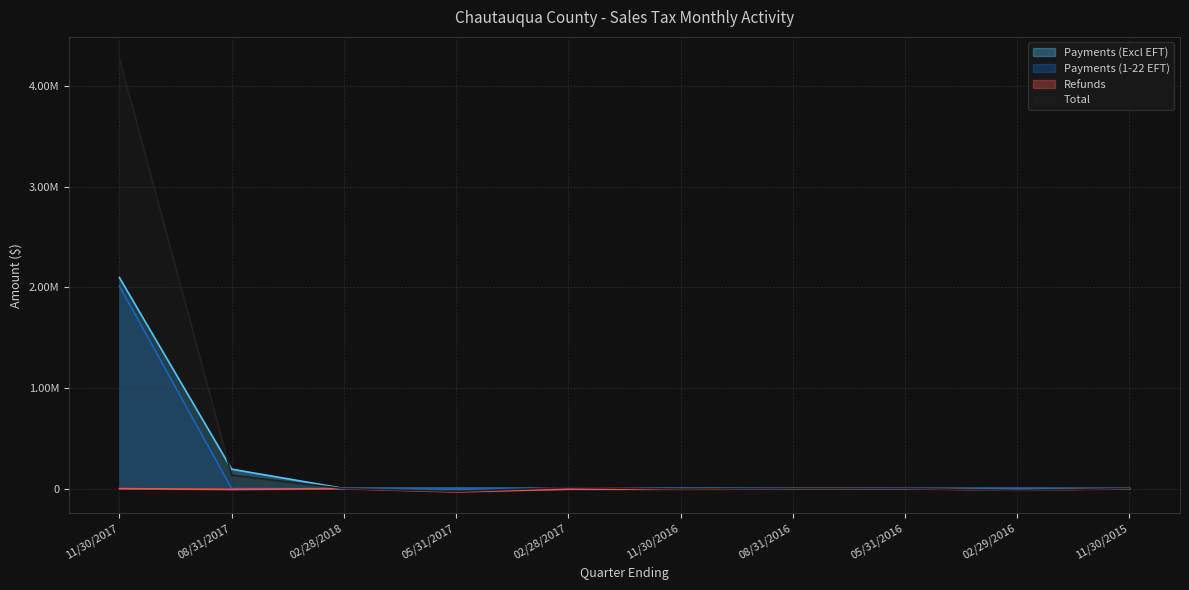

The value of Total at 11/30/2017 is 6777897.7. True or false?

False